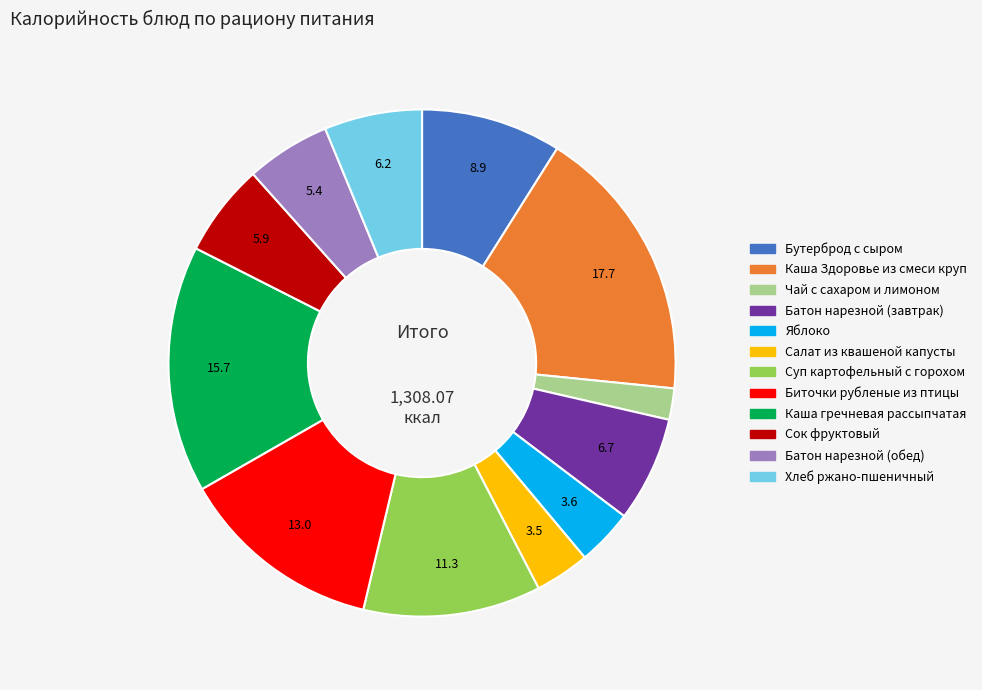

Is Каша гречневая рассыпчатая the majority of the pie?

No